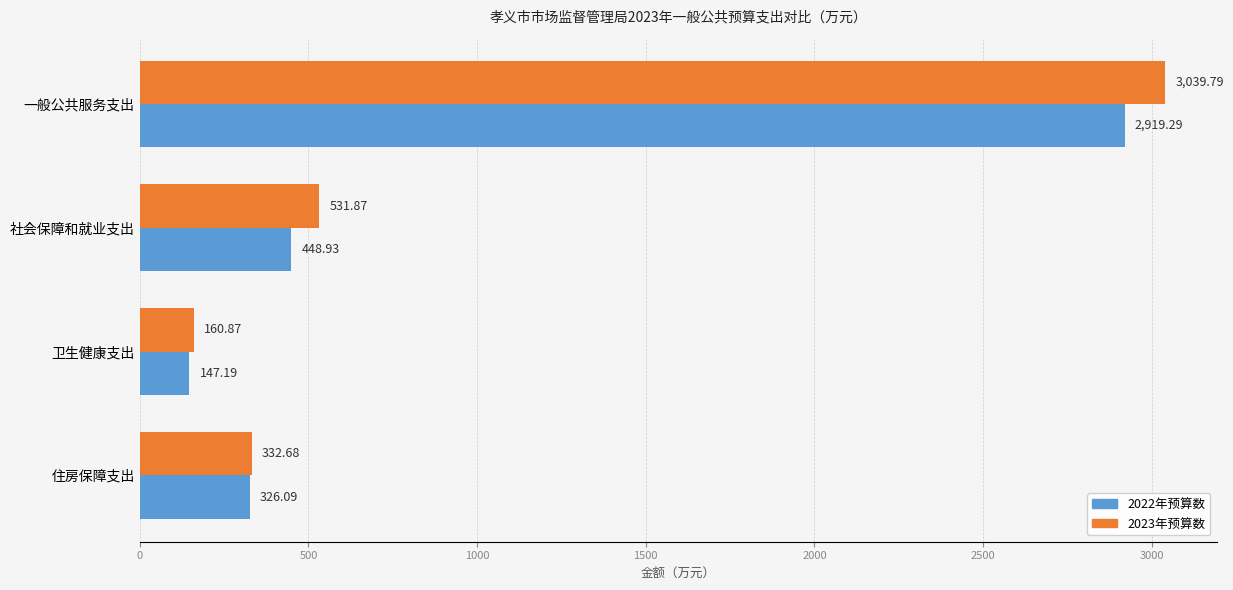

Between 卫生健康支出 and 住房保障支出, which series saw the biggest shift?

2022年预算数